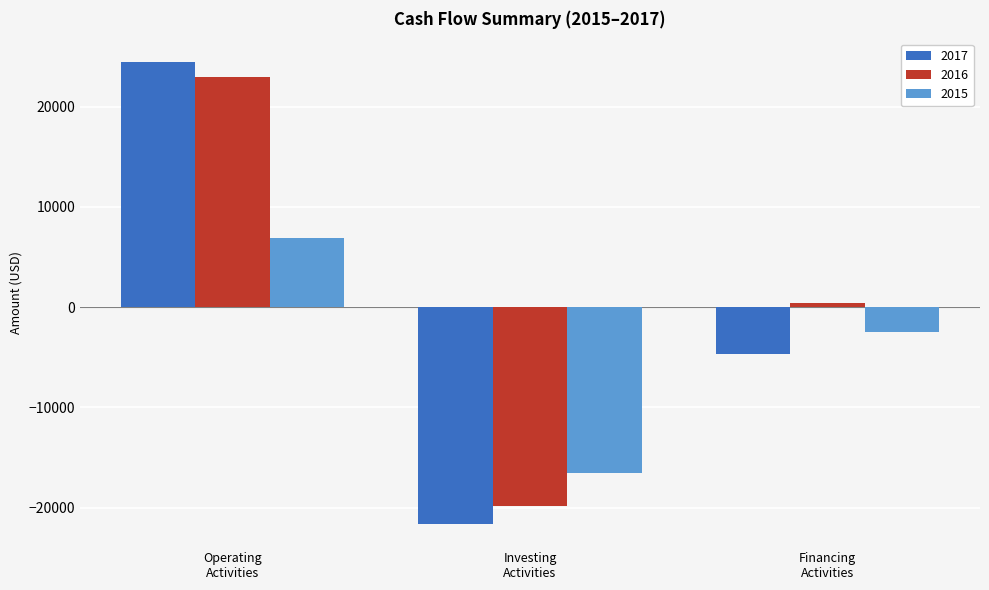

Rank the series by their average value, from lowest to highest.

2015, 2017, 2016